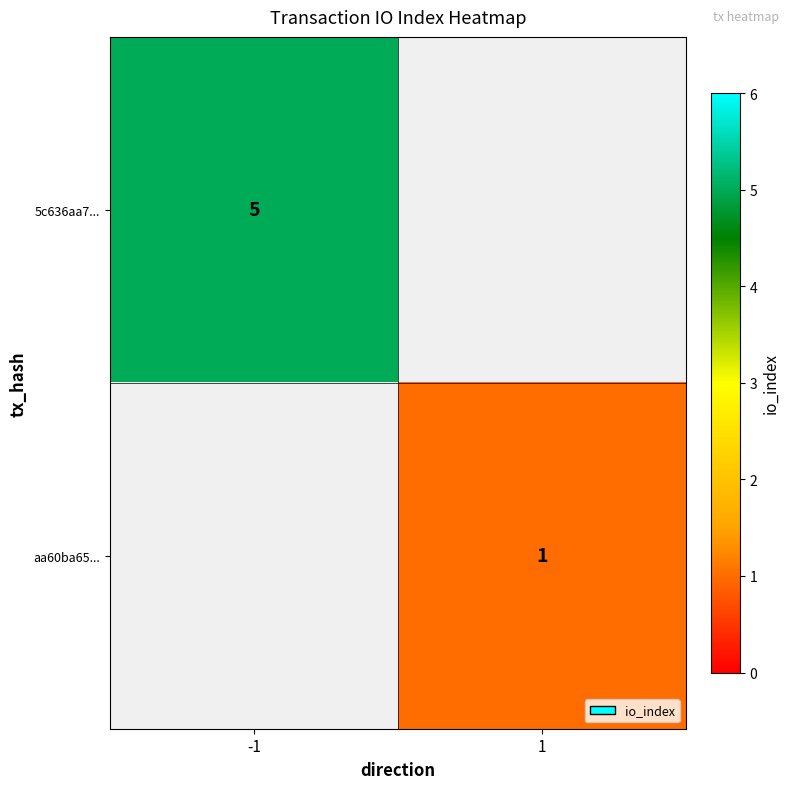

Is the value of 5c636aa7... at -1 greater than the value of aa60ba65... at 1?

Yes